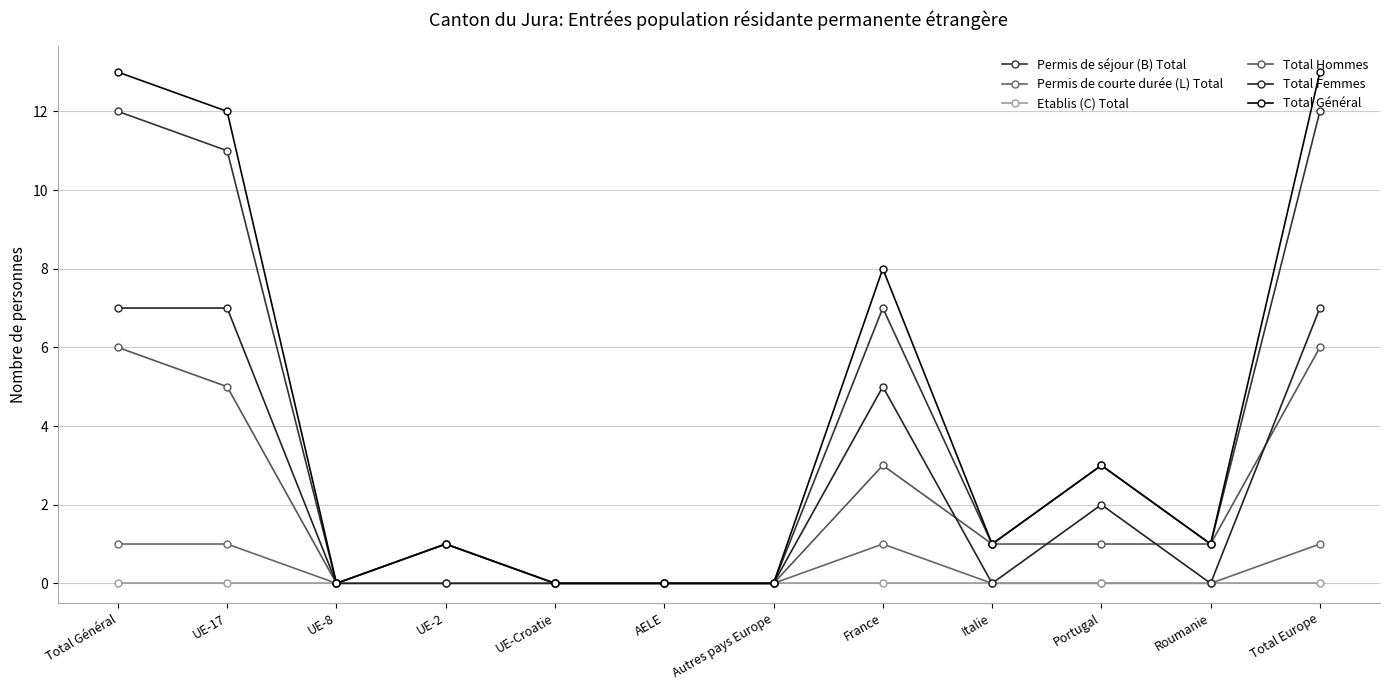

How many series are shown in this chart?

6